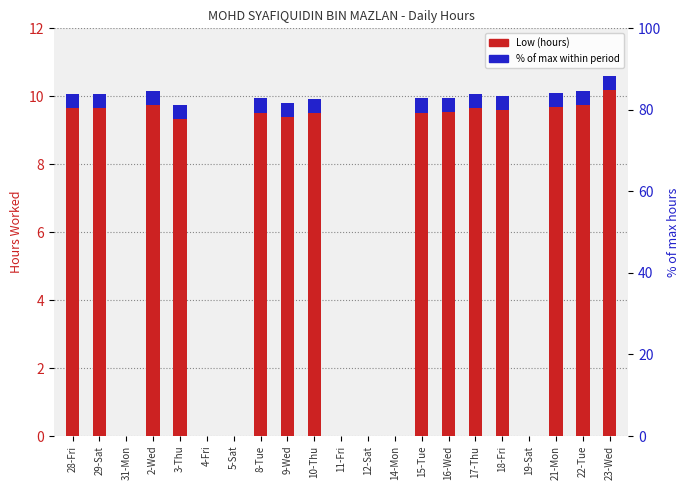

Which has a higher value, 31-Mon or 18-Fri?

18-Fri